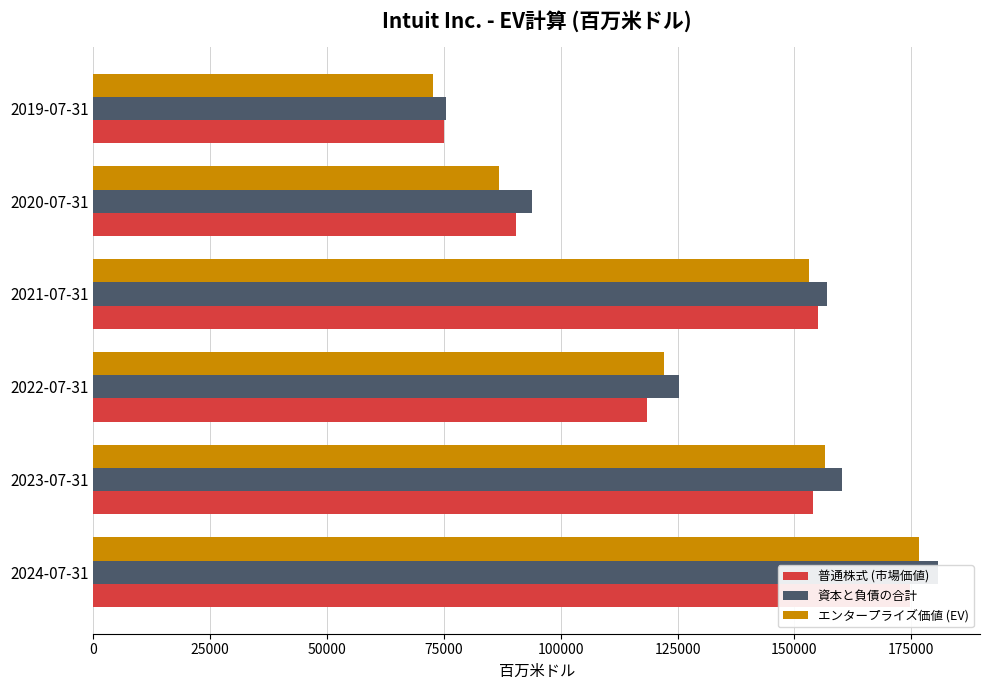

What is the difference between the 資本と負債の合計 values at 100000 and 50000?

31521